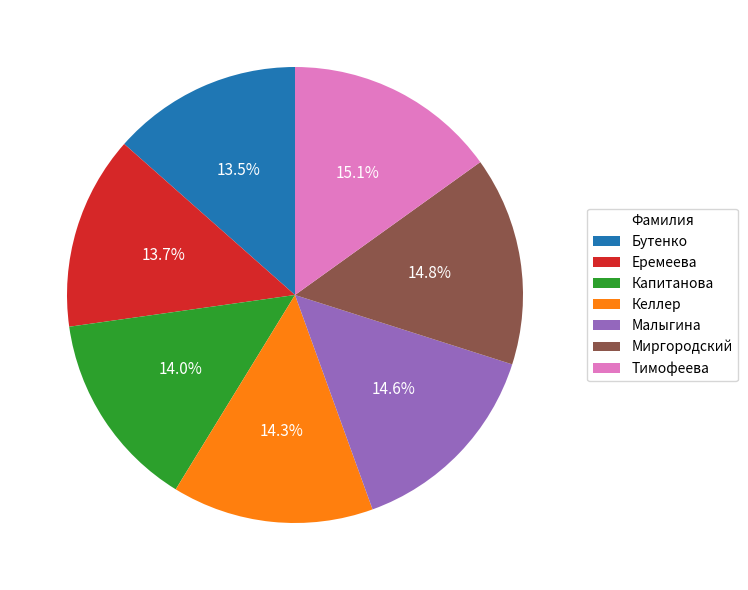

Is there any slice that represents more than half of the pie?

No